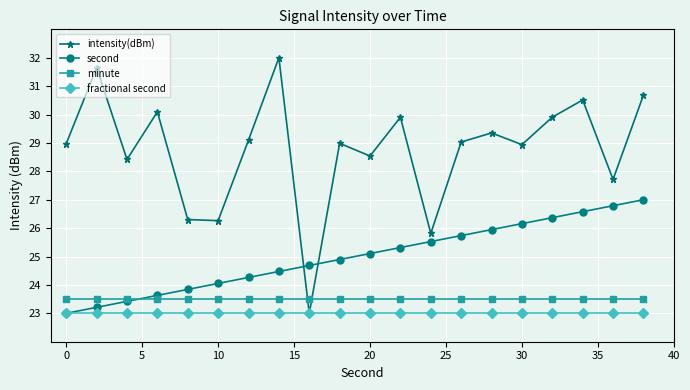

What is the minimum value shown in the chart?

23.0